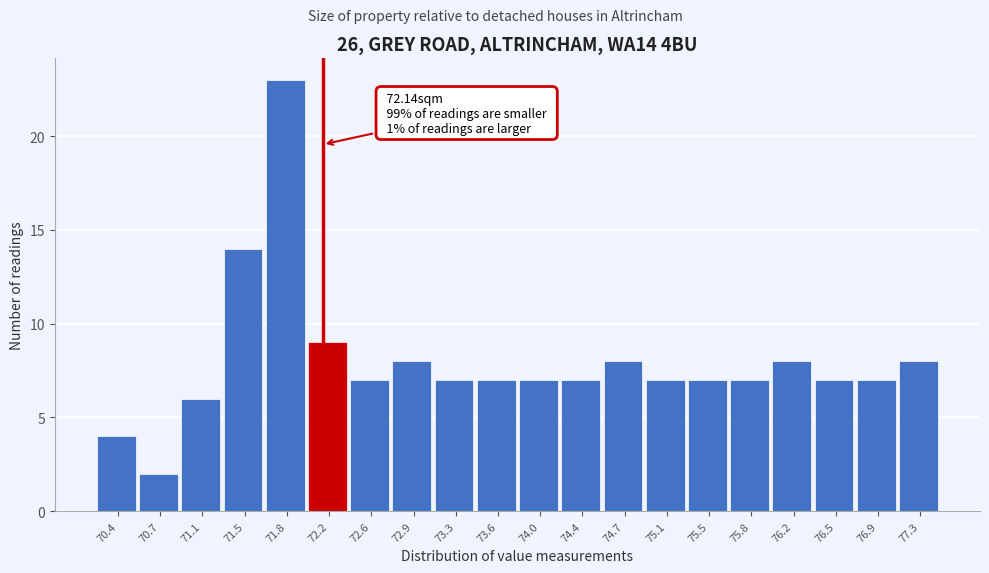

Over which range of the x-axis is the bar tallest?

71.65 to 72.00